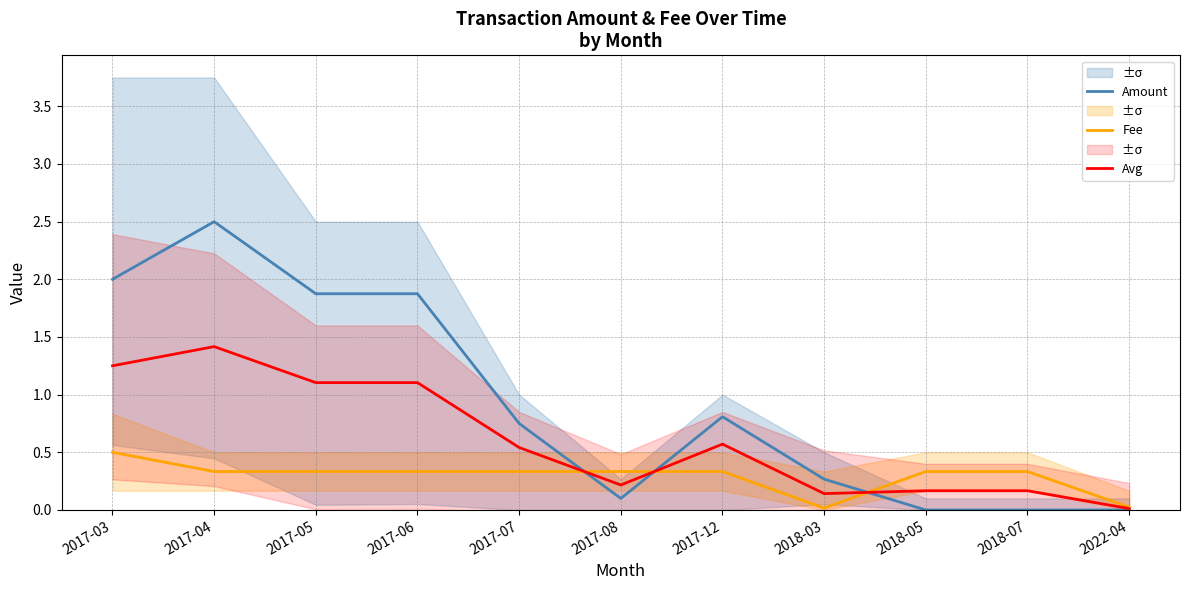

Reading right to left, extract all data points from this chart.

Amount: 2022-04=0.0	2018-07=0.0	2018-05=0.0	2018-03=0.3	2017-12=0.8	2017-08=0.1	2017-07=0.7	2017-06=1.9	2017-05=1.9	2017-04=2.5	2017-03=2.0
Fee: 2022-04=0.0	2018-07=0.3	2018-05=0.3	2018-03=0.0	2017-12=0.3	2017-08=0.3	2017-07=0.3	2017-06=0.3	2017-05=0.3	2017-04=0.3	2017-03=0.5
Avg: 2022-04=0.0	2018-07=0.2	2018-05=0.2	2018-03=0.1	2017-12=0.6	2017-08=0.2	2017-07=0.5	2017-06=1.1	2017-05=1.1	2017-04=1.4	2017-03=1.2